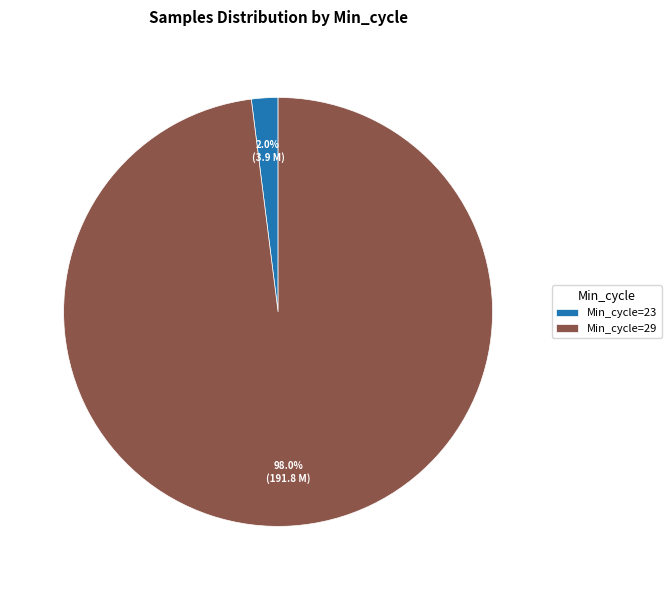

Between Min_cycle=23 and Min_cycle=29, which is larger?

Min_cycle=29